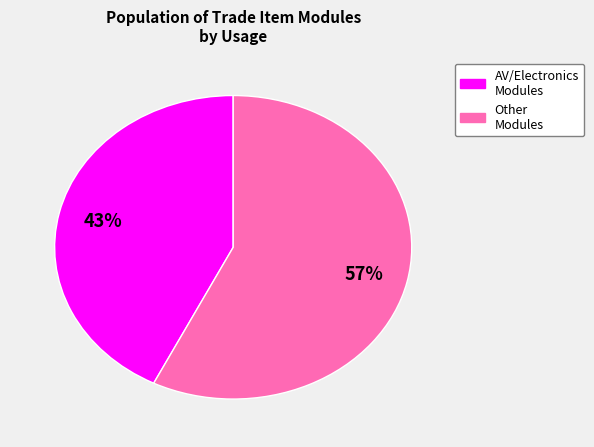

How many slices are in this pie chart?

2